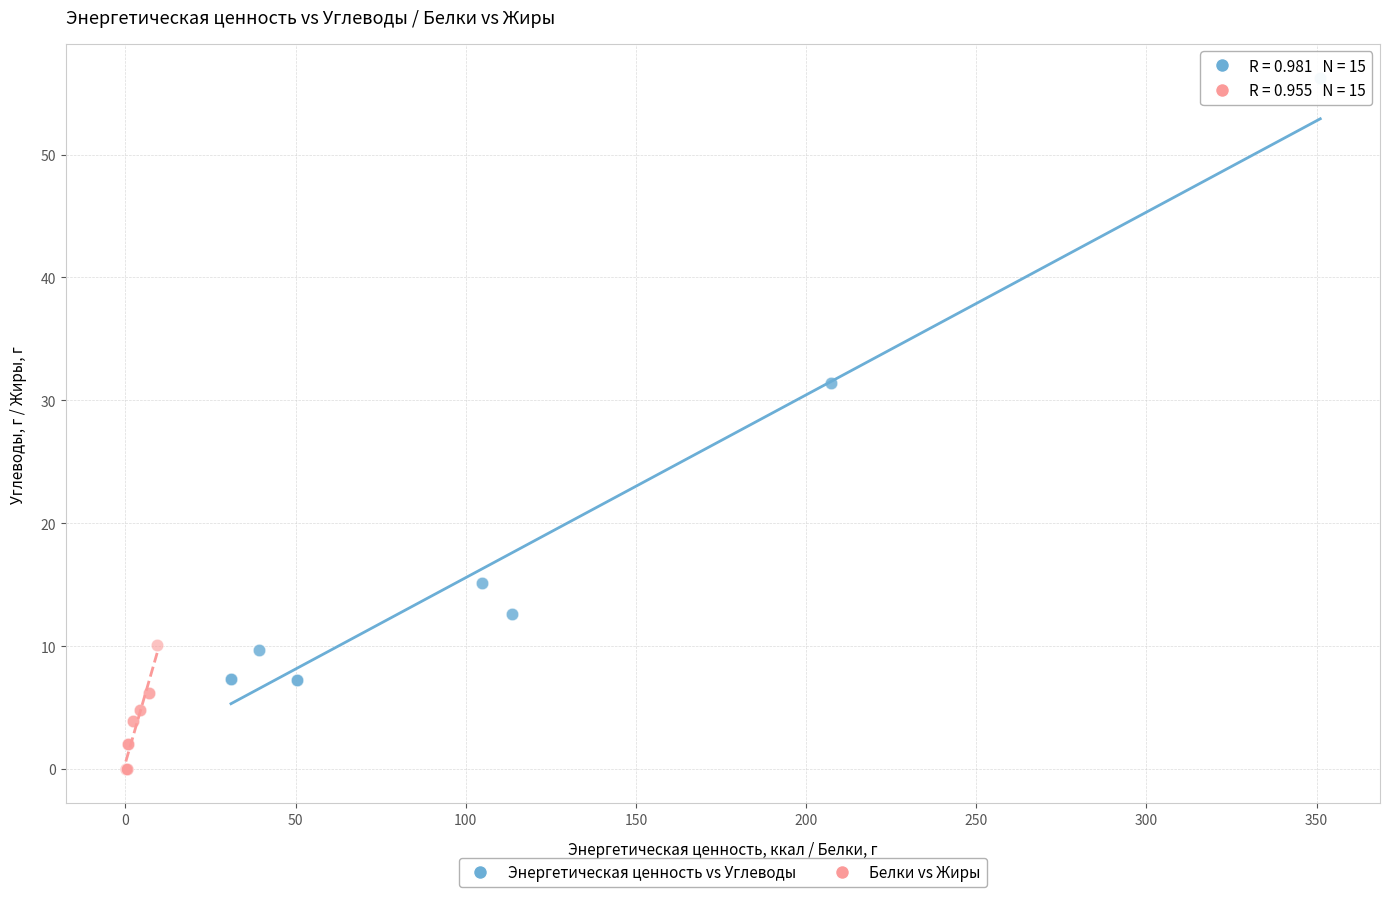

Which series has the largest Y range (max minus min)?

Энергетическая ценность vs Углеводы